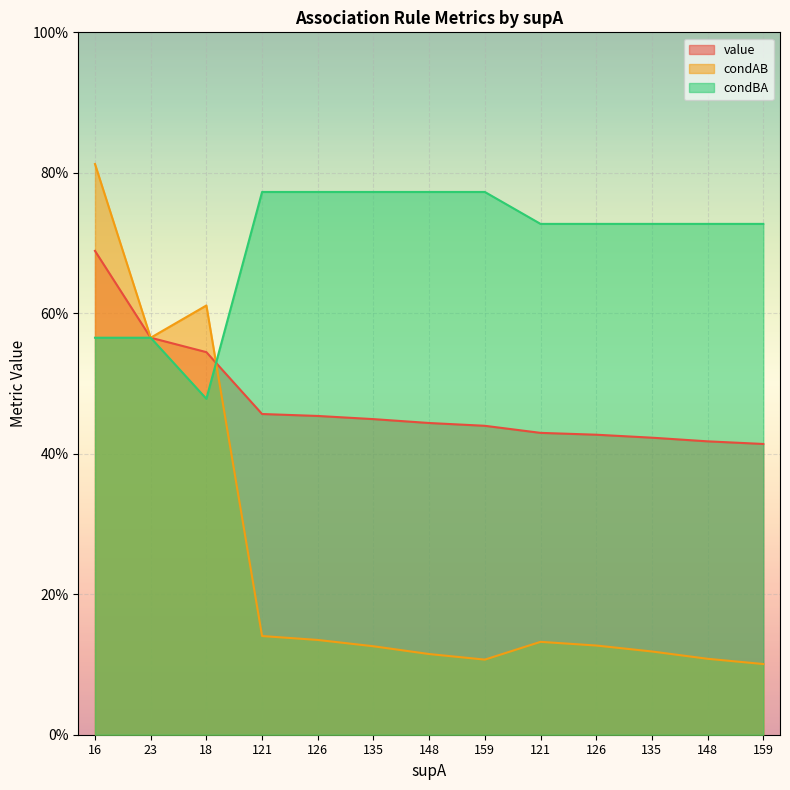

Which series has the largest total across all categories?

condBA